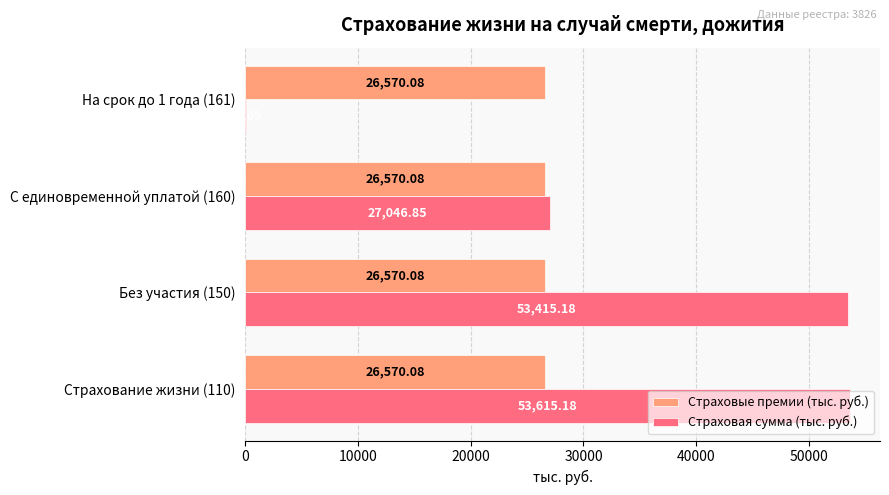

At which category is the sum across all series the highest?

Страхование жизни (110)